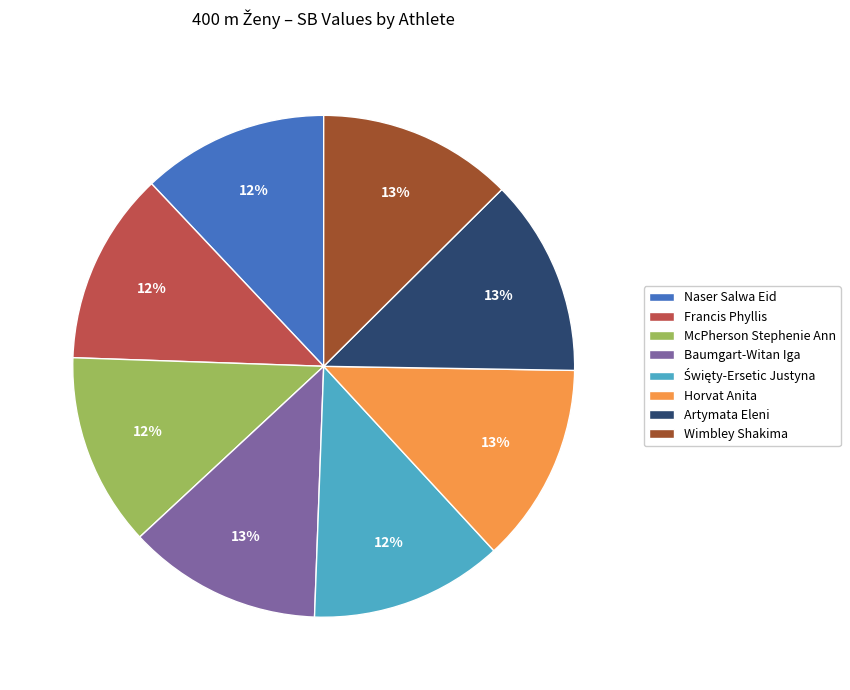

Is there a majority slice in this chart?

No